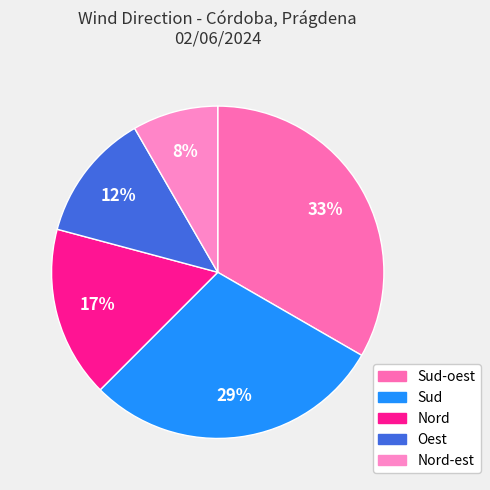

Which category has the smallest portion of the pie?

Nord-est